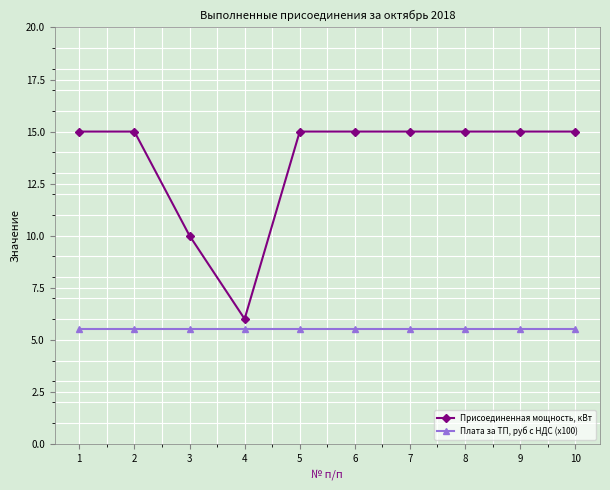

List the series in order of their overall mean, highest first.

Присоединенная мощность, кВт, Плата за ТП, руб с НДС (x100)